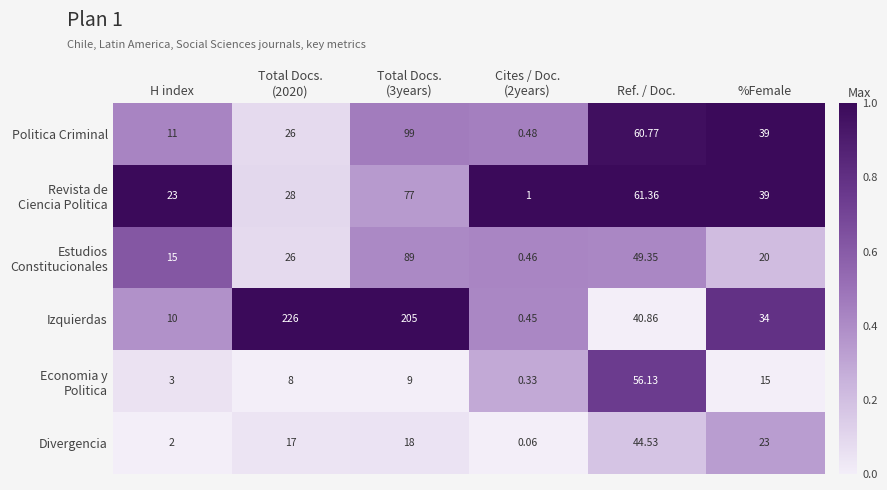

At which label is Izquierdas closest to 113?

Ref. / Doc.